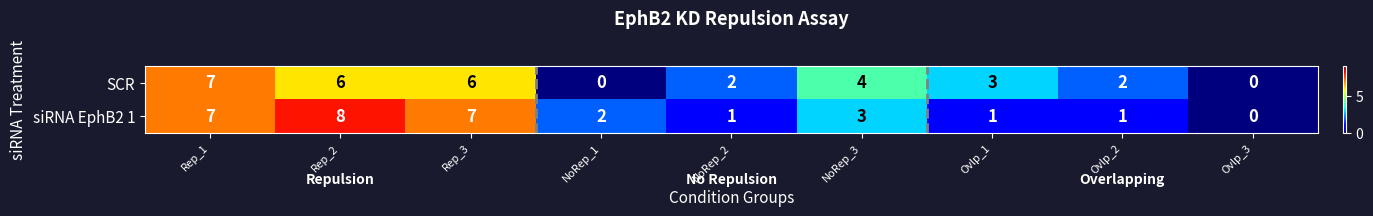

At which label does siRNA EphB2 1 reach its minimum?

Ovlp_3